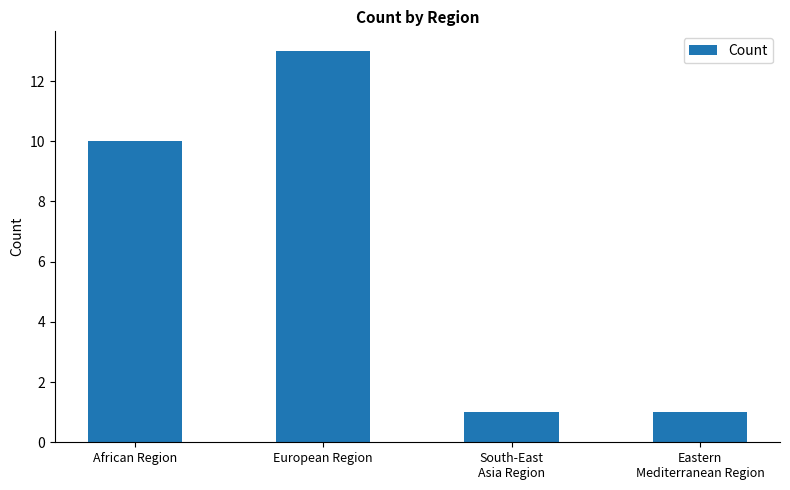

Where is the data nearest to the value 7?

African Region